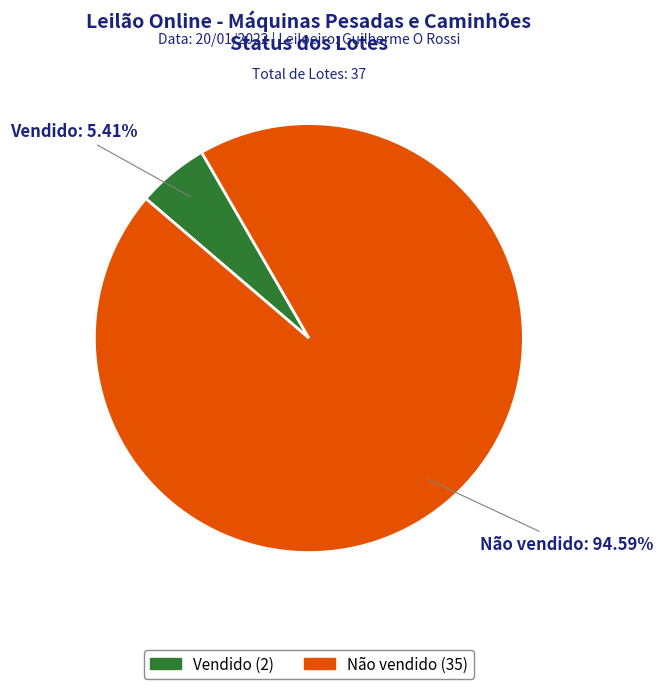

Combined, what portion of the pie is Vendido and Não vendido?

100.0%